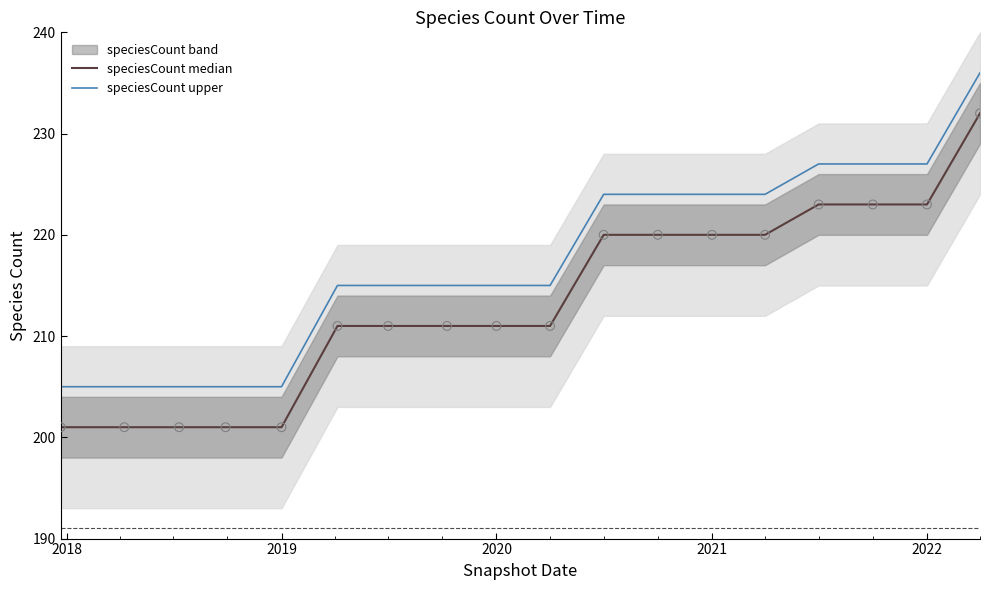

What value does the speciesCount upper series have at 2019?

205